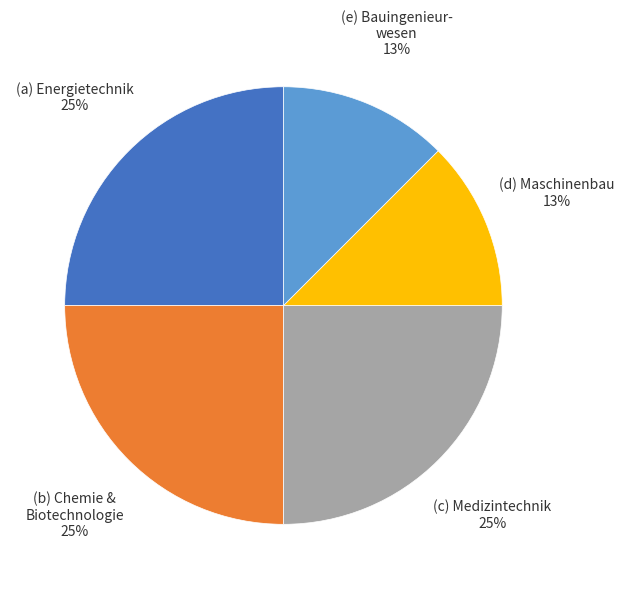

Is there any slice that represents more than half of the pie?

No